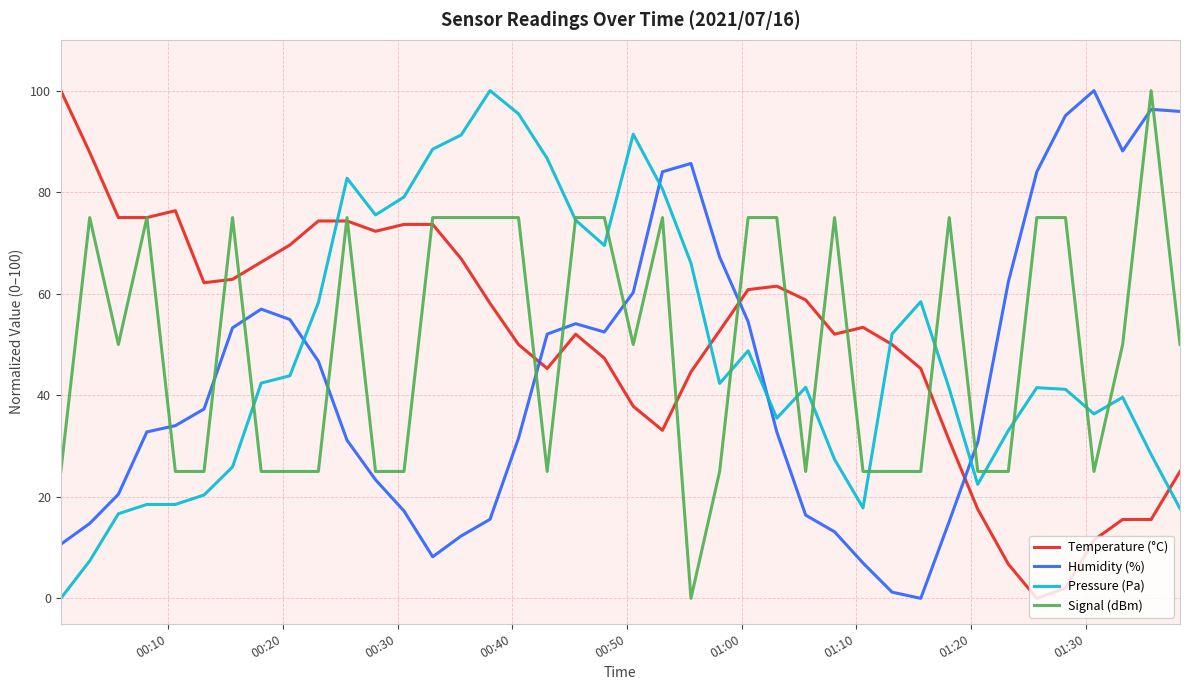

How many lines are shown in the chart?

4